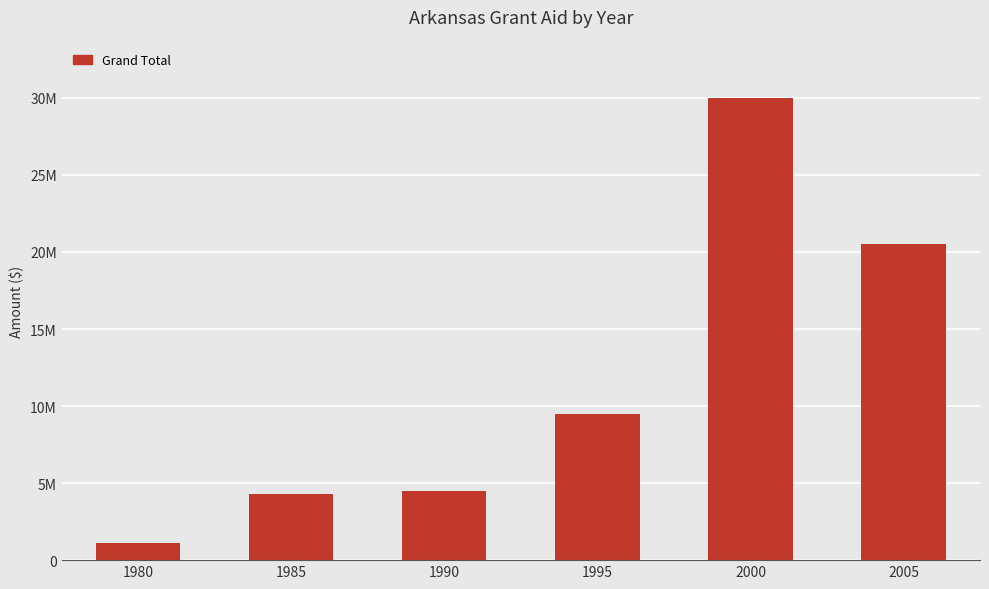

Does the chart contain any negative values?

No